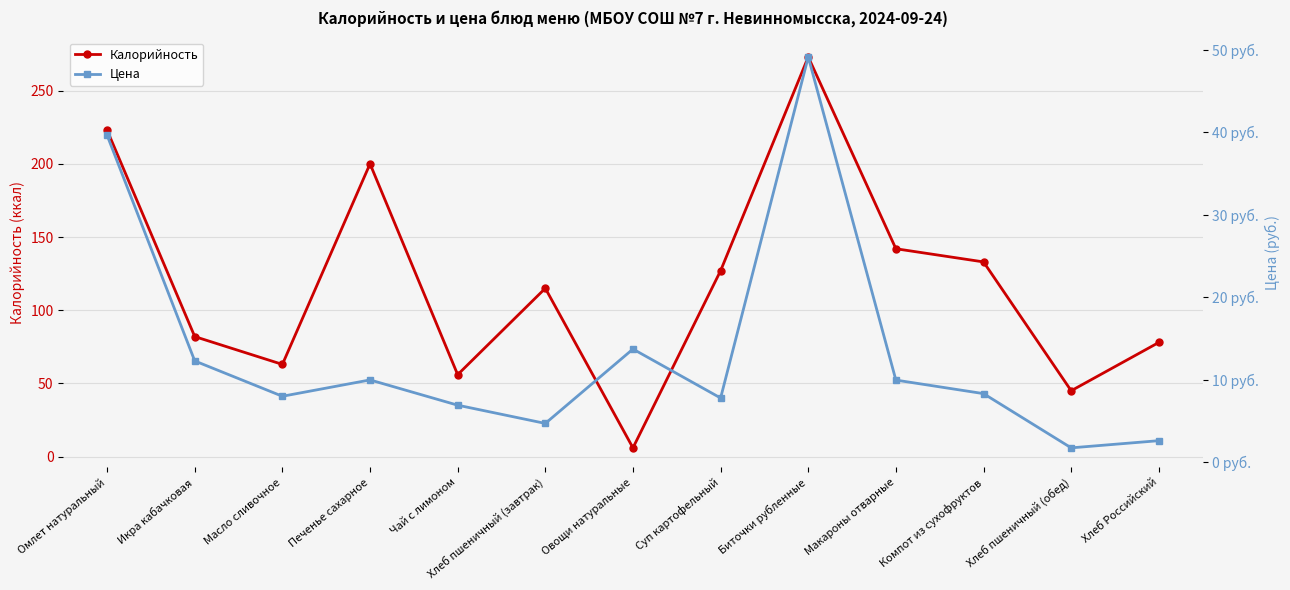

Where is the first local maximum for Калорийность?

Печенье сахарное